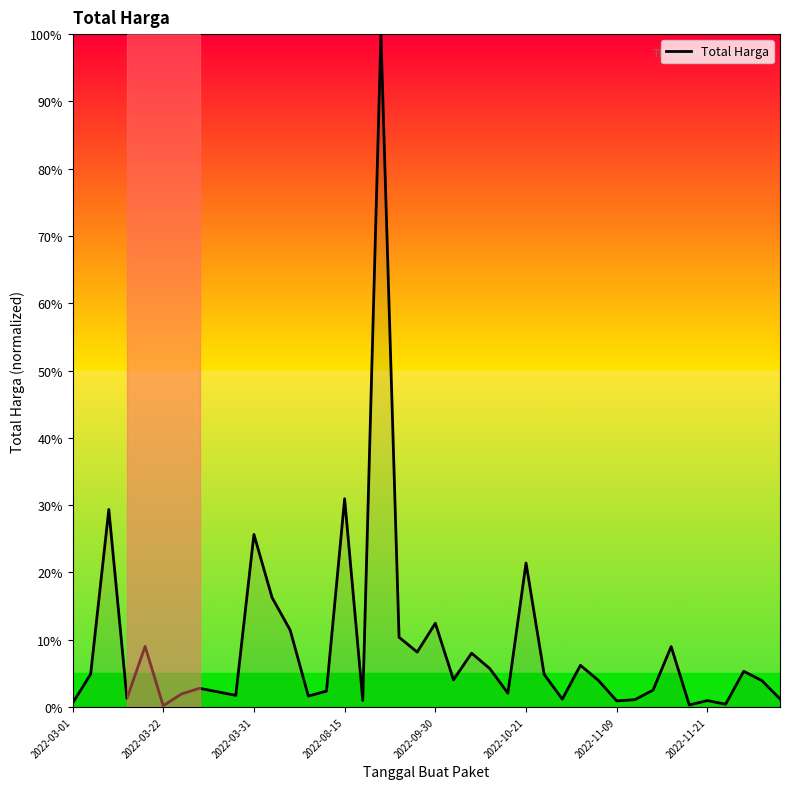

What is the difference between the maximum and minimum values?

99.8